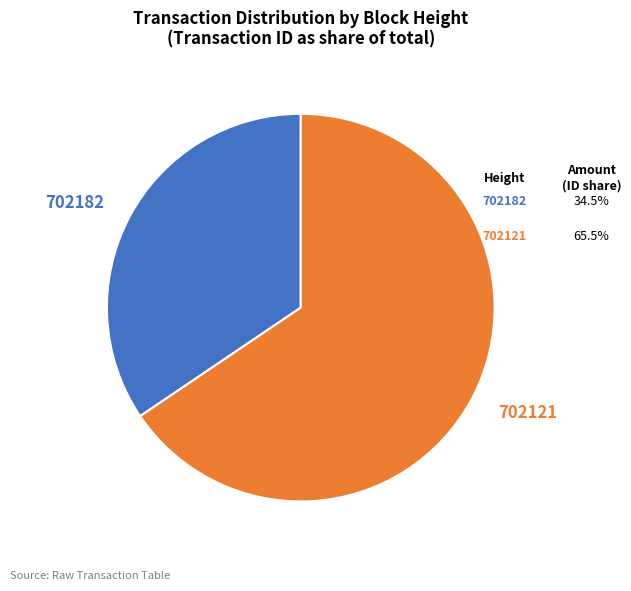

Approximately how many times larger is the value at 702182 compared to 702121?

0.5